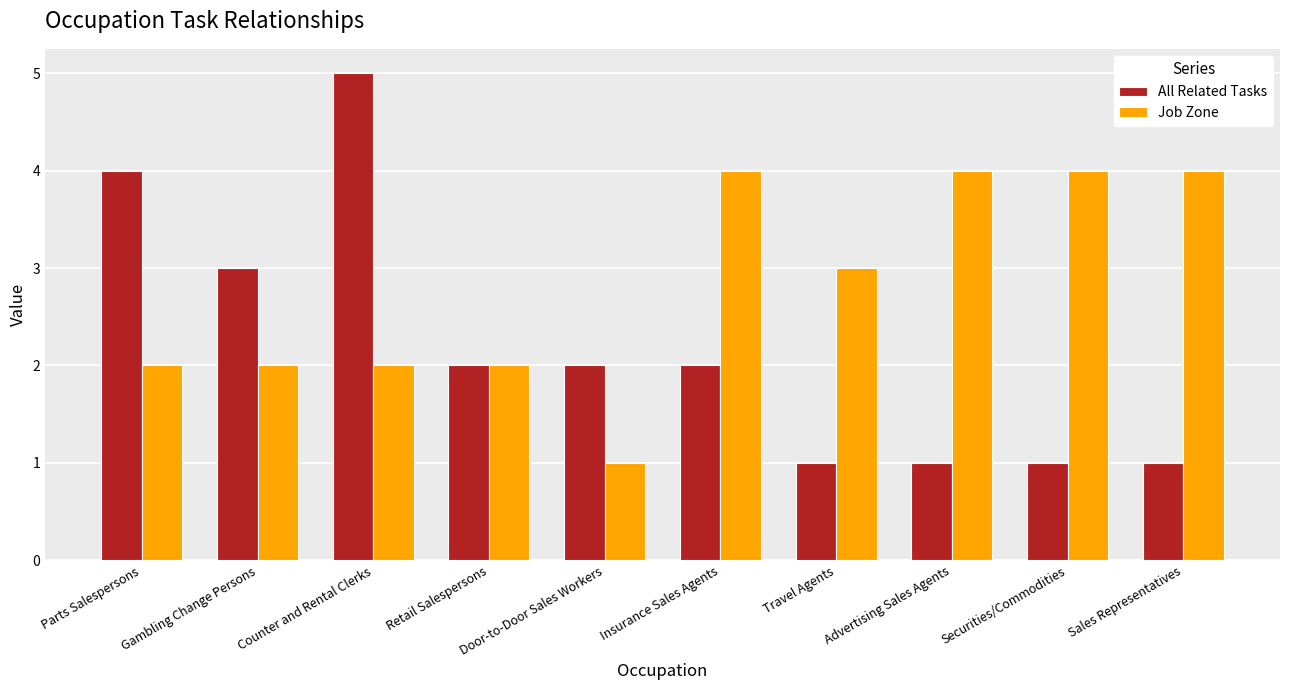

True or false: All Related Tasks has a value of 1 at Advertising Sales Agents.

True